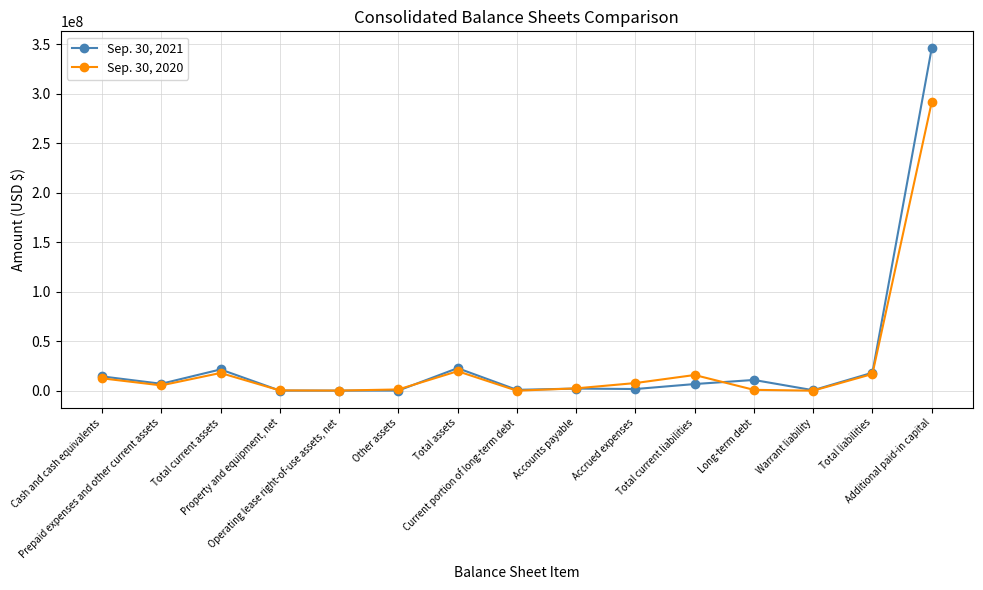

List the series in order of their peak value, highest first.

Sep. 30, 2021, Sep. 30, 2020